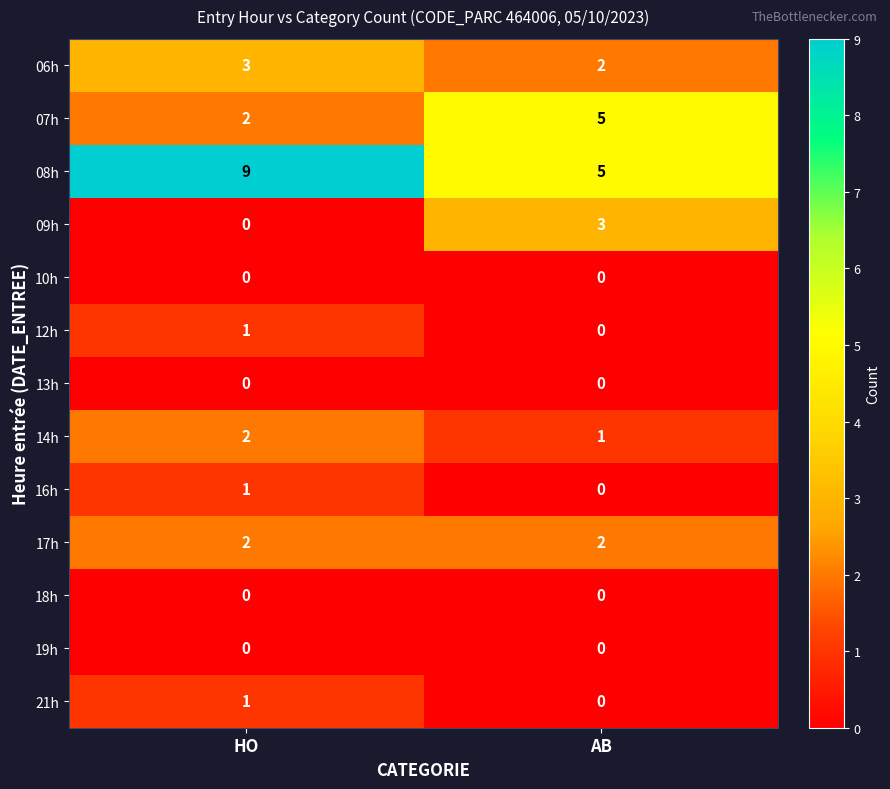

Which series has the largest total across all categories?

08h